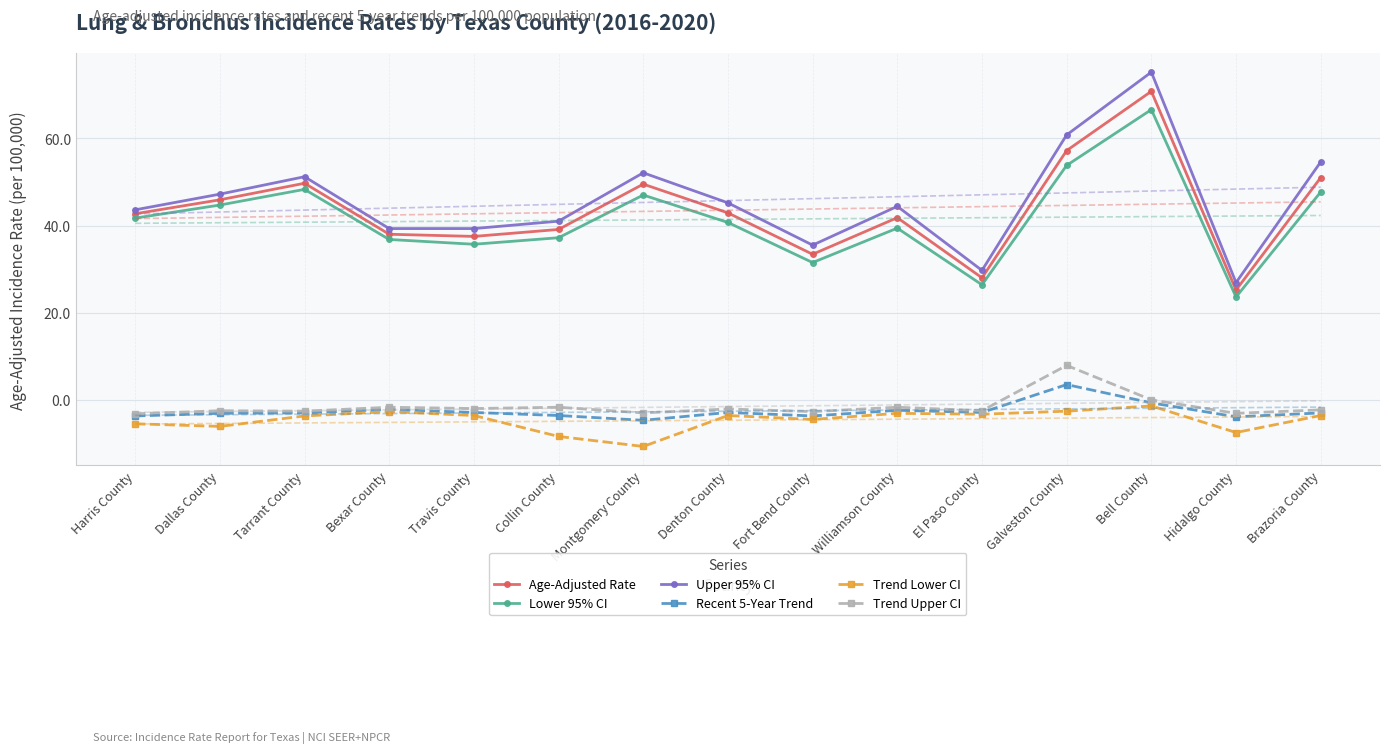

At which label does Age-Adjusted Rate first exceed 42?

Harris County